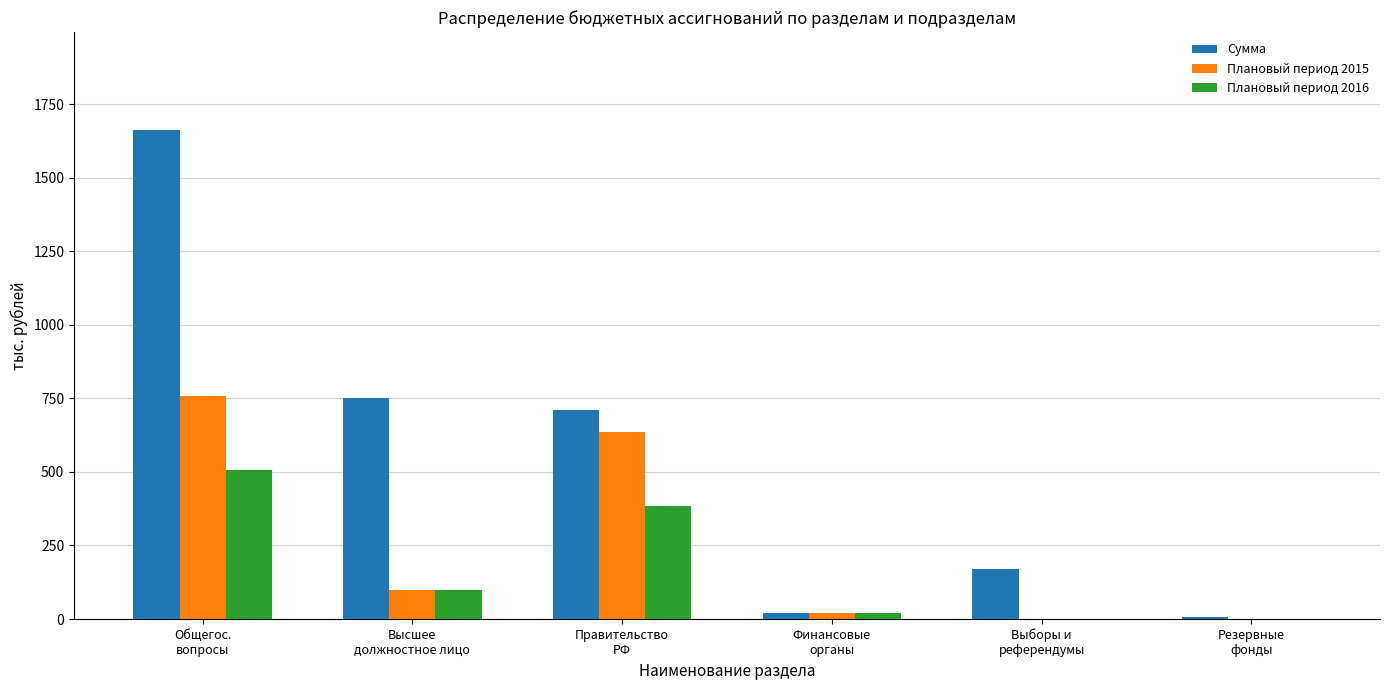

Where does the Плановый период 2015 series first go above 100?

Общегос.
вопросы